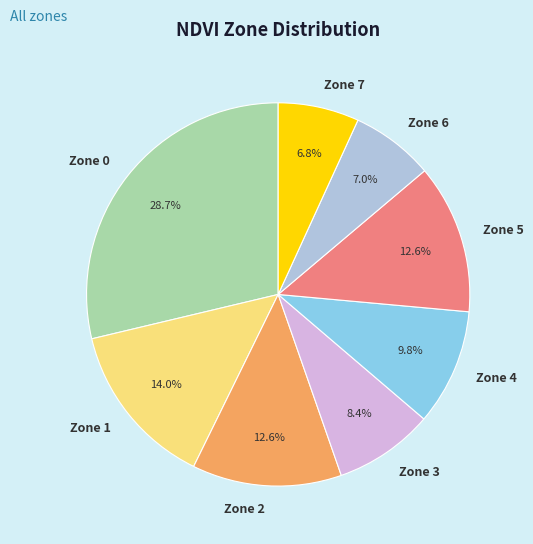

To the nearest percent, what is the combined percentage of Zone 5 and Zone 4?

22%